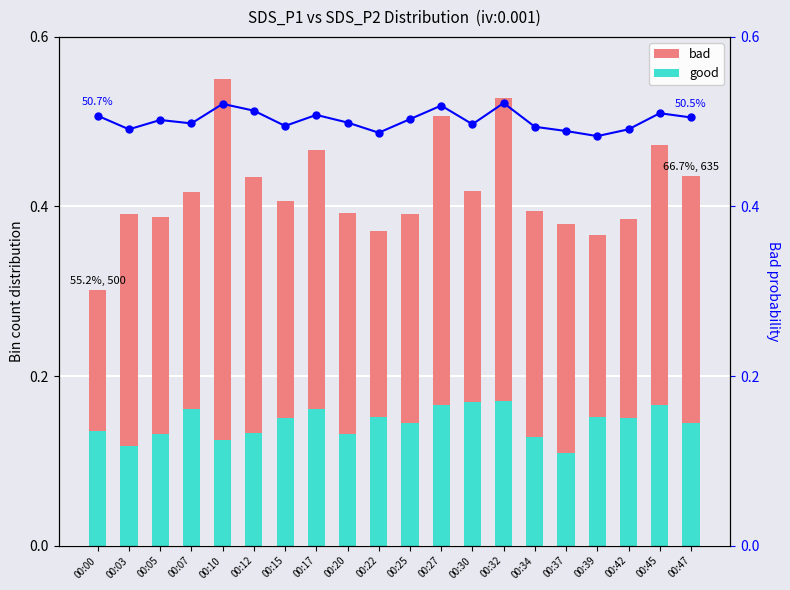

Reading left to right, transcribe all the data shown in this chart.

good: 00:00=0.1	00:03=0.1	00:05=0.1	00:07=0.2	00:10=0.1	00:12=0.1	00:15=0.2	00:17=0.2	00:20=0.1	00:22=0.2	00:25=0.1	00:27=0.2	00:30=0.2	00:32=0.2	00:34=0.1	00:37=0.1	00:39=0.2	00:42=0.2	00:45=0.2	00:47=0.1
bad: 00:00=0.2	00:03=0.3	00:05=0.3	00:07=0.3	00:10=0.4	00:12=0.3	00:15=0.3	00:17=0.3	00:20=0.3	00:22=0.2	00:25=0.2	00:27=0.3	00:30=0.2	00:32=0.4	00:34=0.3	00:37=0.3	00:39=0.2	00:42=0.2	00:45=0.3	00:47=0.3
Bad probability: 00:00=0.5	00:03=0.5	00:05=0.5	00:07=0.5	00:10=0.5	00:12=0.5	00:15=0.5	00:17=0.5	00:20=0.5	00:22=0.5	00:25=0.5	00:27=0.5	00:30=0.5	00:32=0.5	00:34=0.5	00:37=0.5	00:39=0.5	00:42=0.5	00:45=0.5	00:47=0.5